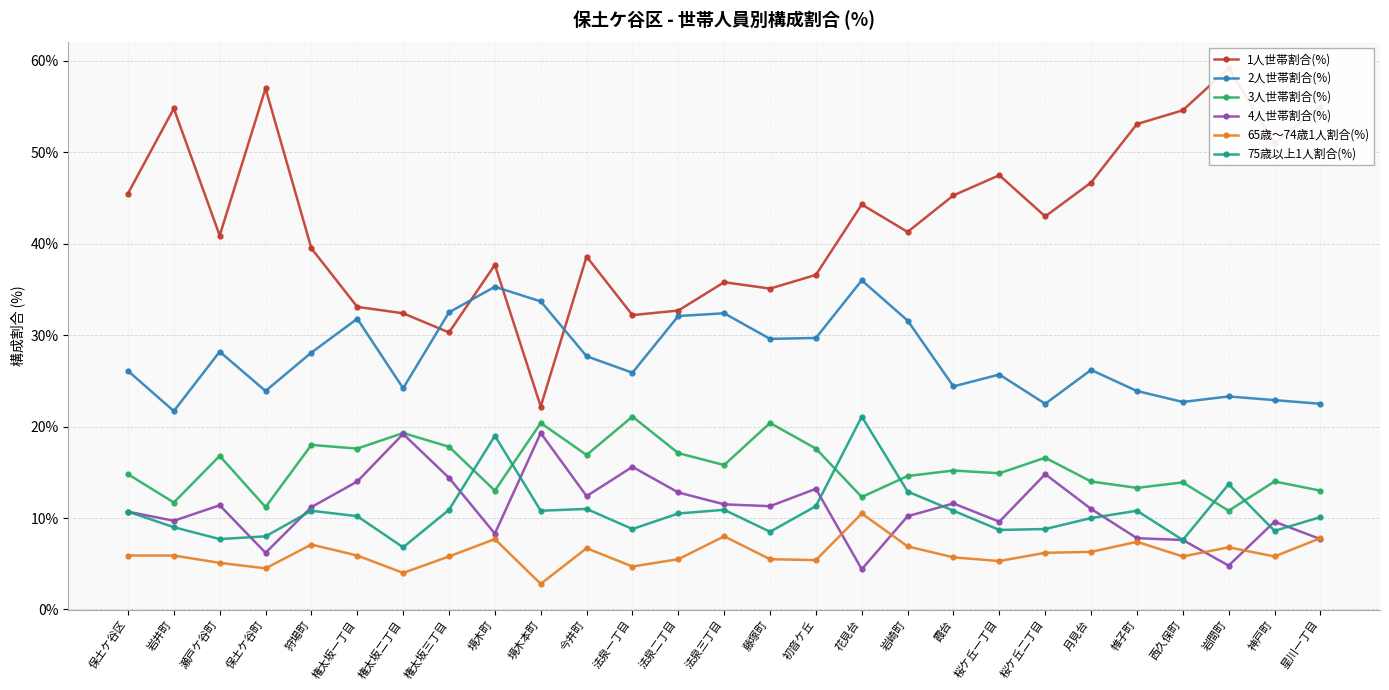

Where is 2人世帯割合(%) nearest to the value 28?

狩場町